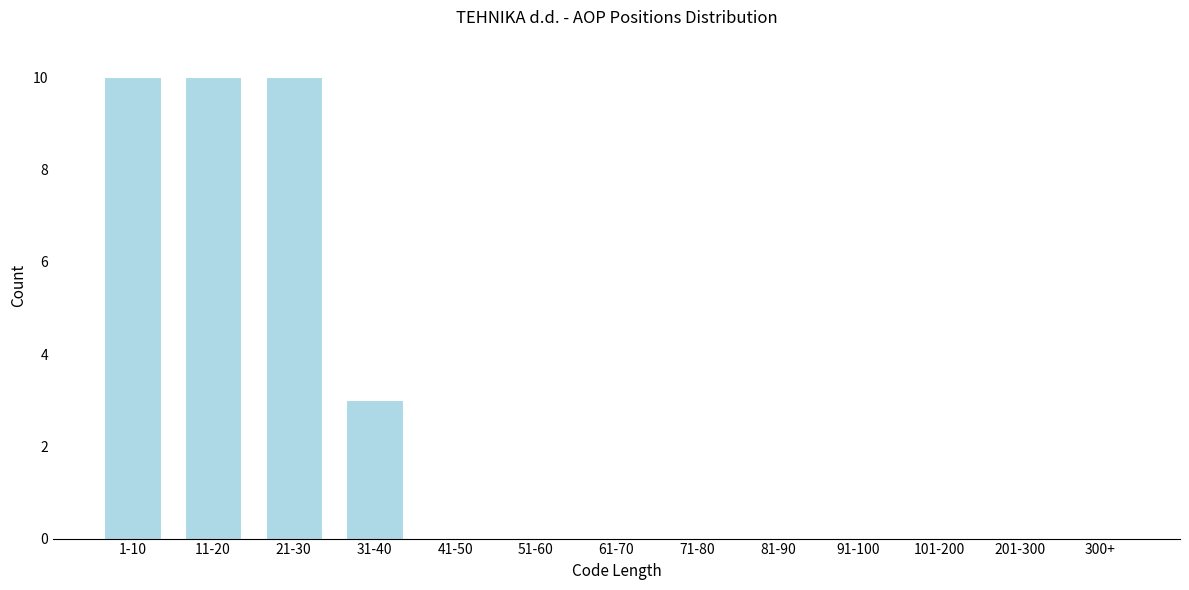

Reading right to left, list all the values displayed in this chart.

300+=0	201-300=0	101-200=0	91-100=0	81-90=0	71-80=0	61-70=0	51-60=0	41-50=0	31-40=3	21-30=10	11-20=10	1-10=10